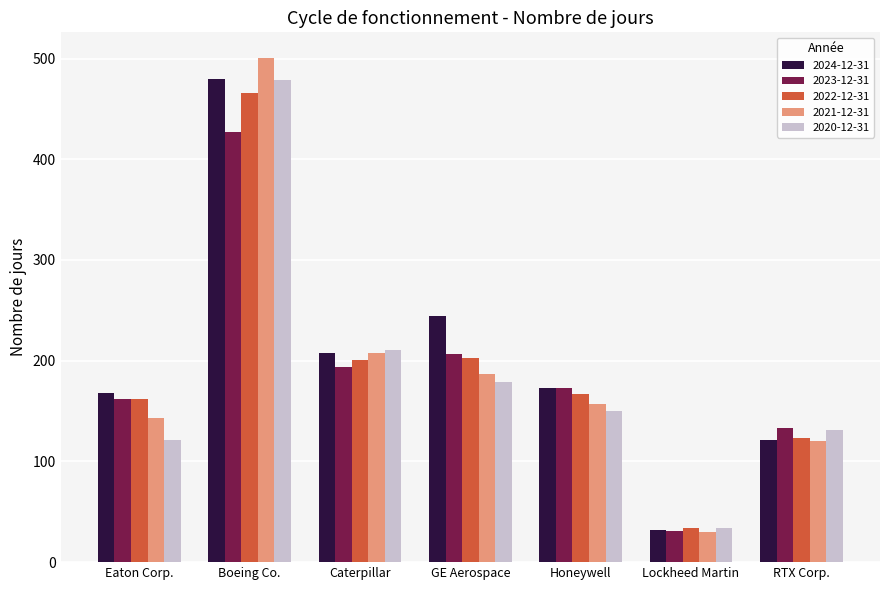

The 2020-12-31 series shows 55 at Lockheed Martin. True or false?

False